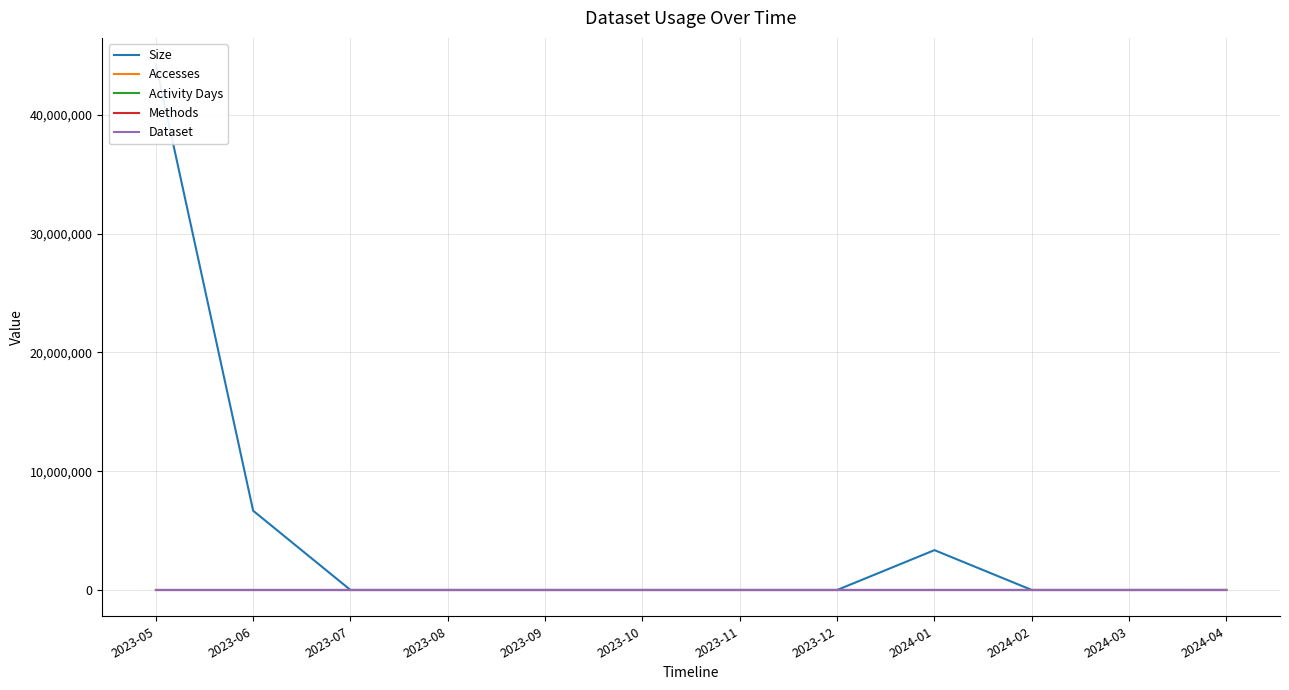

List the series in order of their peak value, highest first.

Size, Accesses, Activity Days, Methods, Dataset